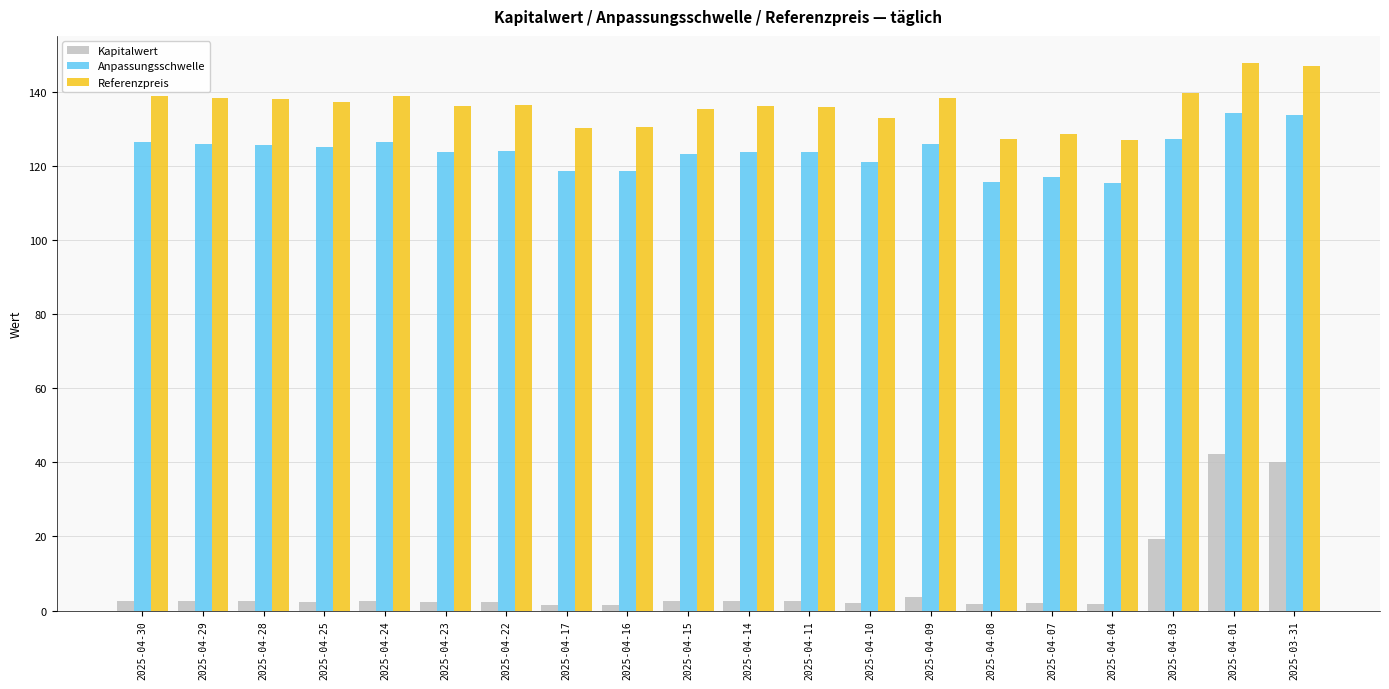

What is the lowest value of the Referenzpreis series?

126.9